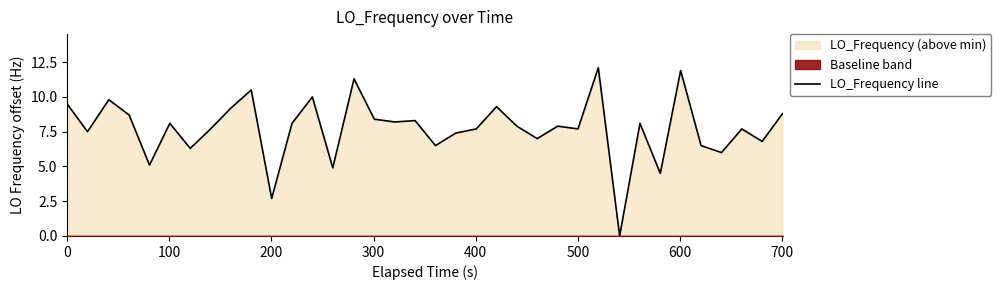

True or false: the data shows 11.8 at 20.

False